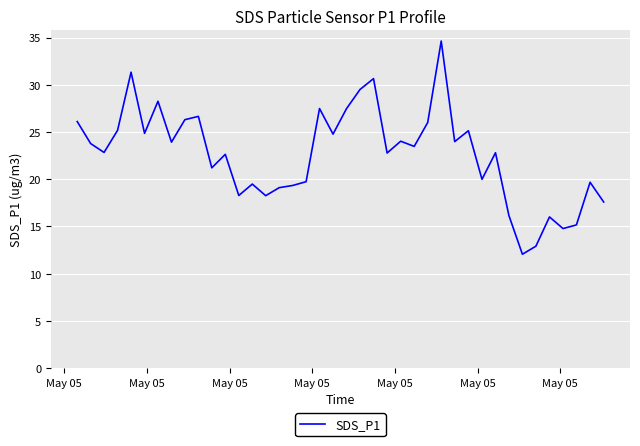

What is the smallest value displayed?

12.1